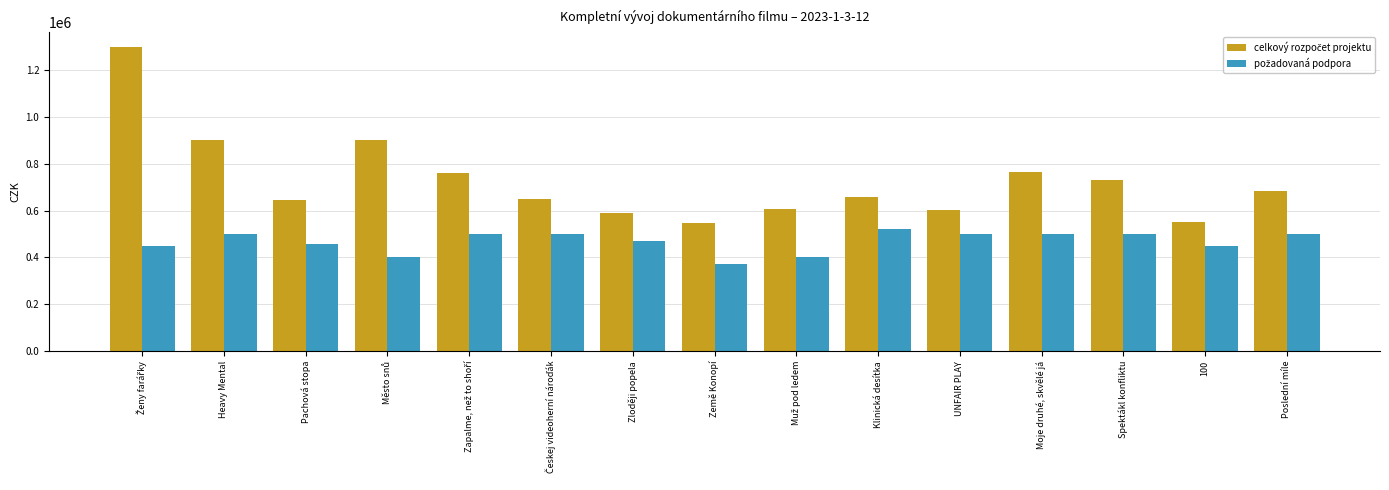

How many bars are there in each group?

2